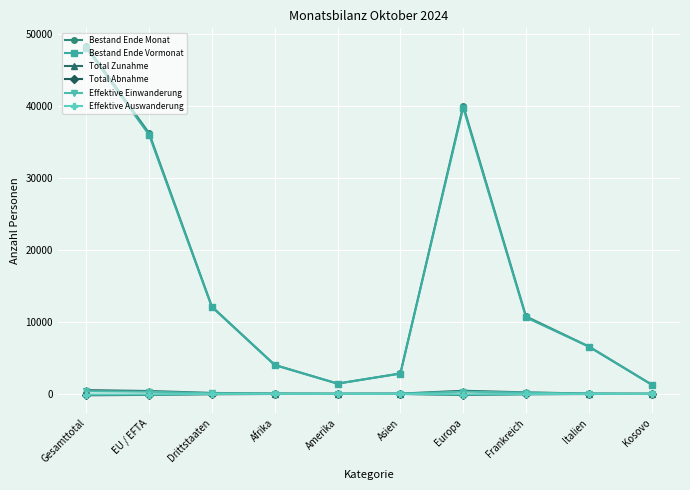

True or false: Bestand Ende Monat and Effektive Einwanderung intersect in this chart.

False